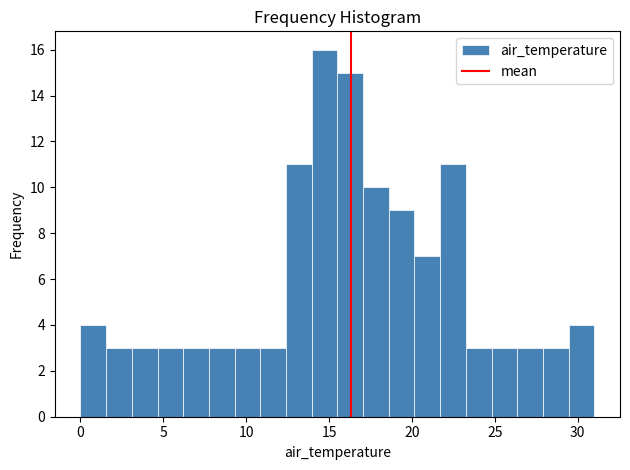

Read against the x-axis, roughly where is the centre of the tallest bar?

14.5